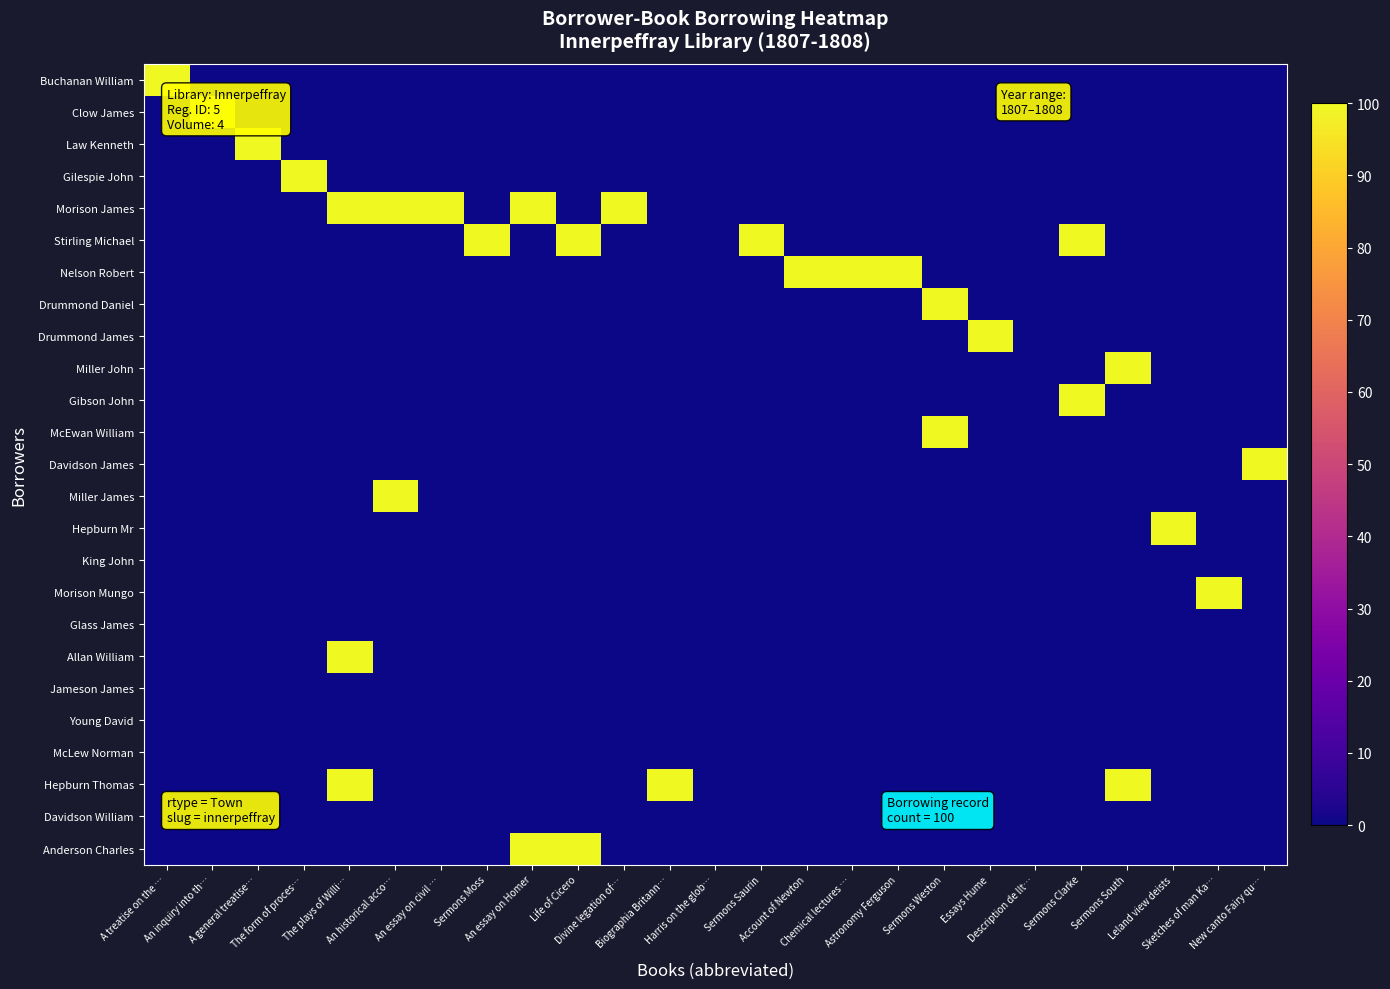

At Biographia Britann…, list the series in order from largest to smallest.

Hepburn Thomas, Buchanan William, Clow James, Law Kenneth, Gilespie John, Morison James, Stirling Michael, Nelson Robert, Drummond Daniel, Drummond James, Miller John, Gibson John, McEwan William, Davidson James, Miller James, Hepburn Mr, King John, Morison Mungo, Glass James, Allan William, Jameson James, Young David, McLew Norman, Davidson William, Anderson Charles